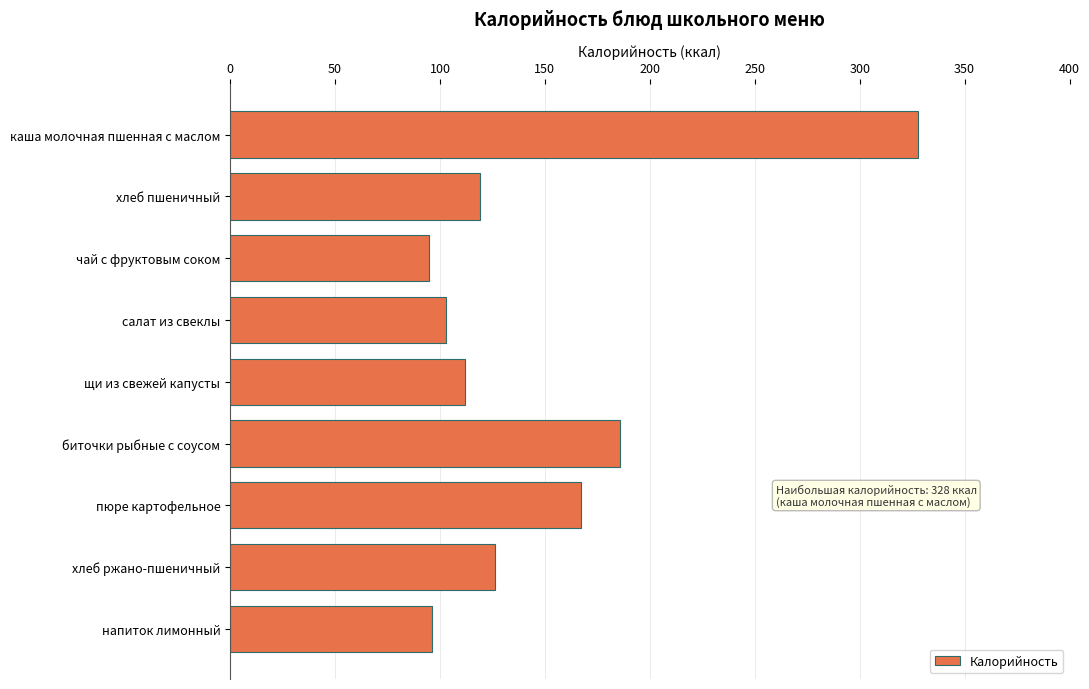

How many bars are there in total?

9